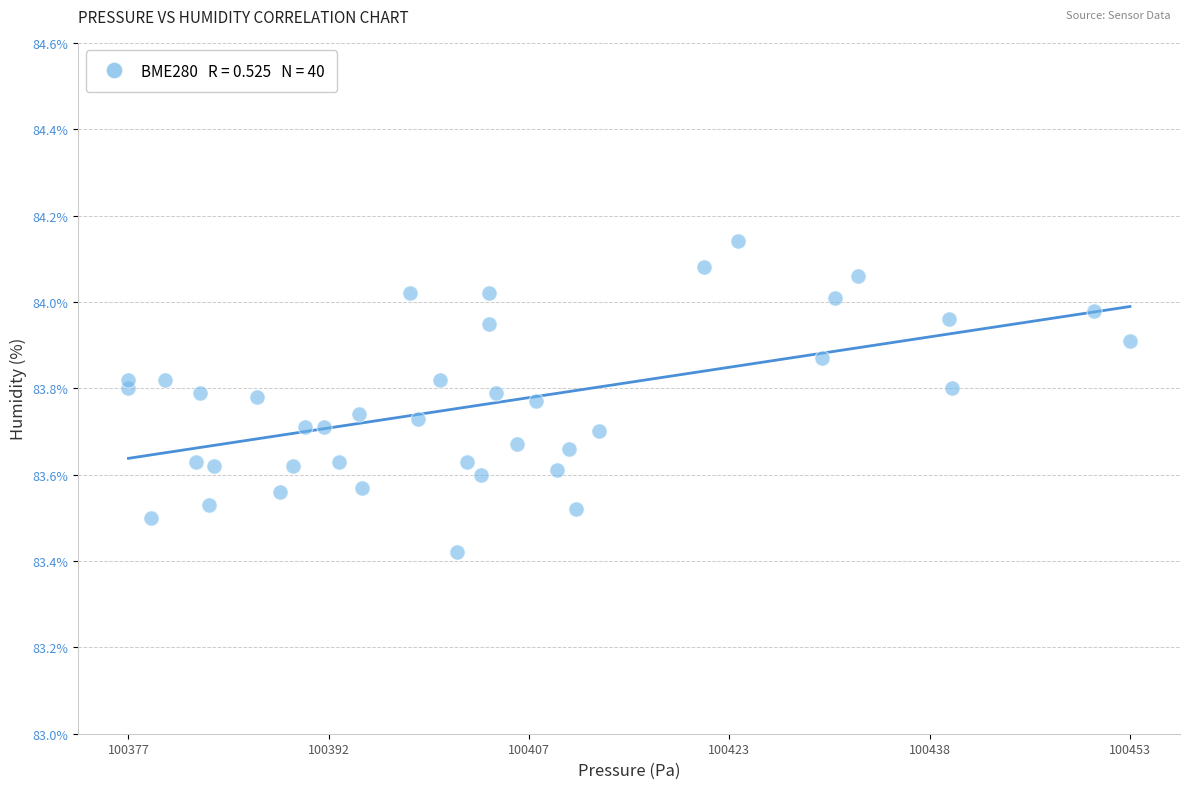

What is the range of X values (max minus min)?

76.4